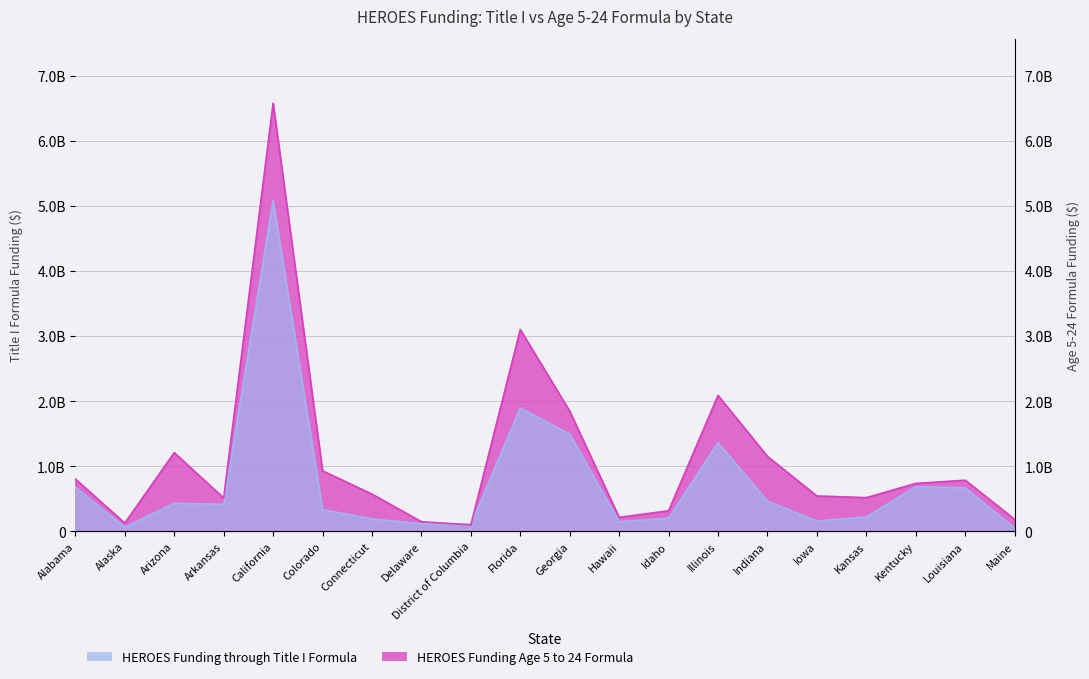

Rank the categories by HEROES Funding through Title I Formula value from highest to lowest.

California, Florida, Georgia, Illinois, Kentucky, Alabama, Louisiana, Indiana, Arizona, Arkansas, Colorado, Kansas, Idaho, Connecticut, Iowa, Hawaii, Delaware, District of Columbia, Alaska, Maine